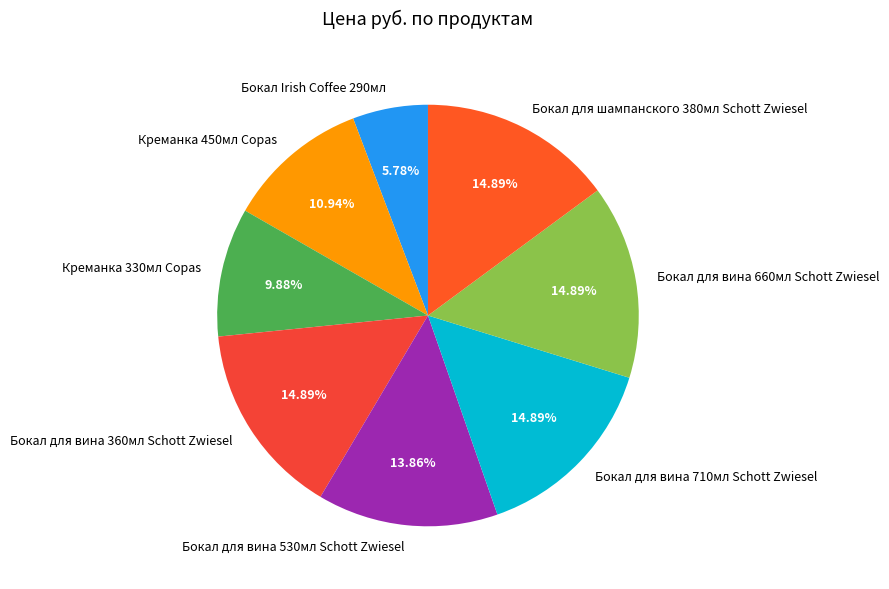

Which category has the smallest portion of the pie?

Бокал Irish Coffee 290мл